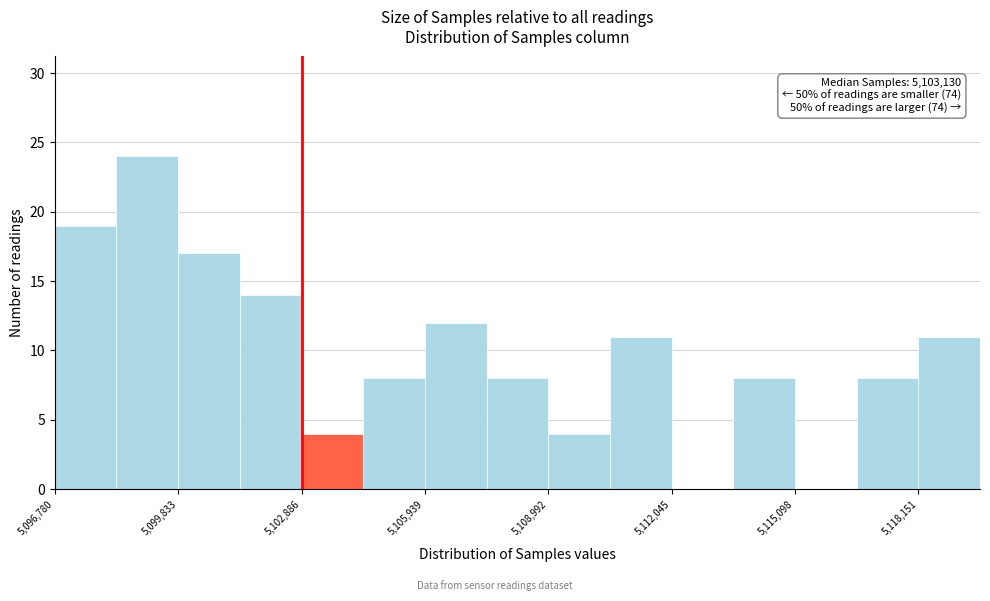

Read against the x-axis, roughly where is the centre of the tallest bar?

5099000